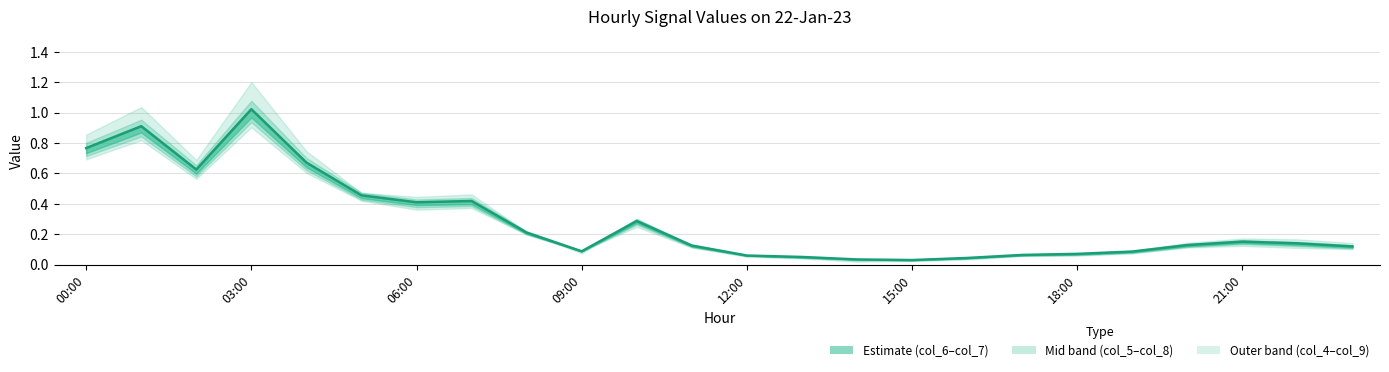

What is the label of the 10th point from the left?

09:00